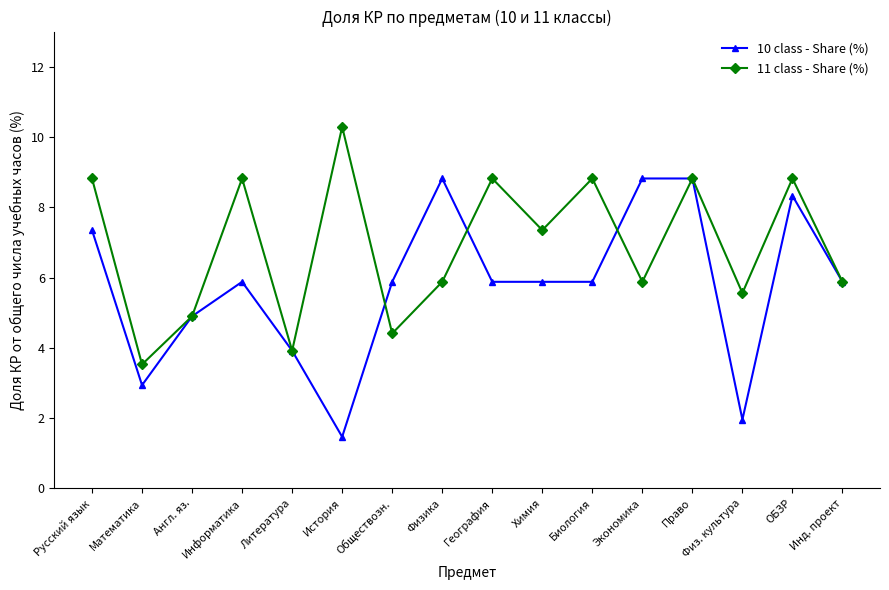

Where is the first local maximum for 10 class - Share (%)?

Информатика